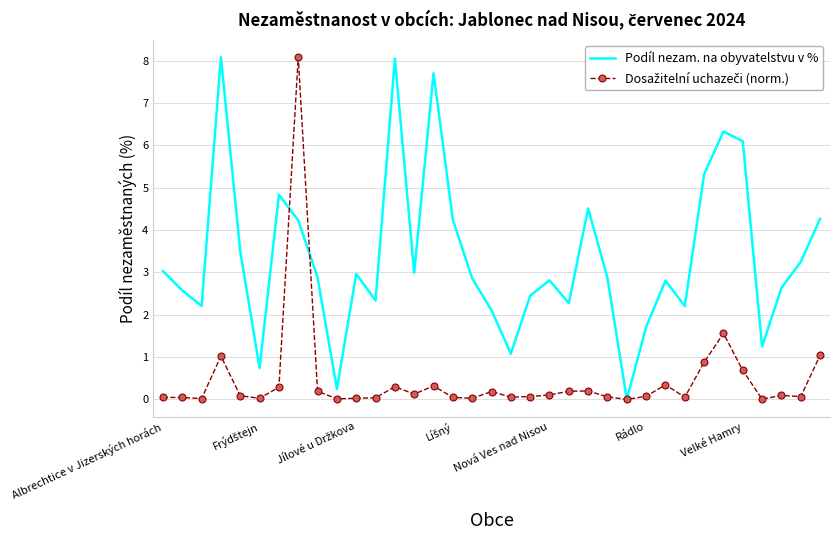

What is the greatest value displayed?

8.1